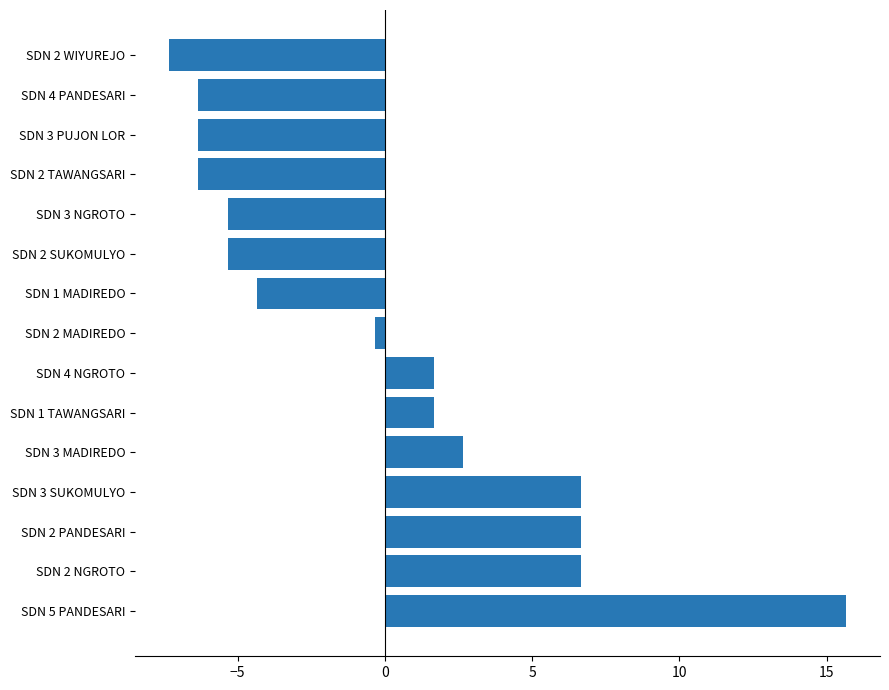

How many series are shown in this chart?

1